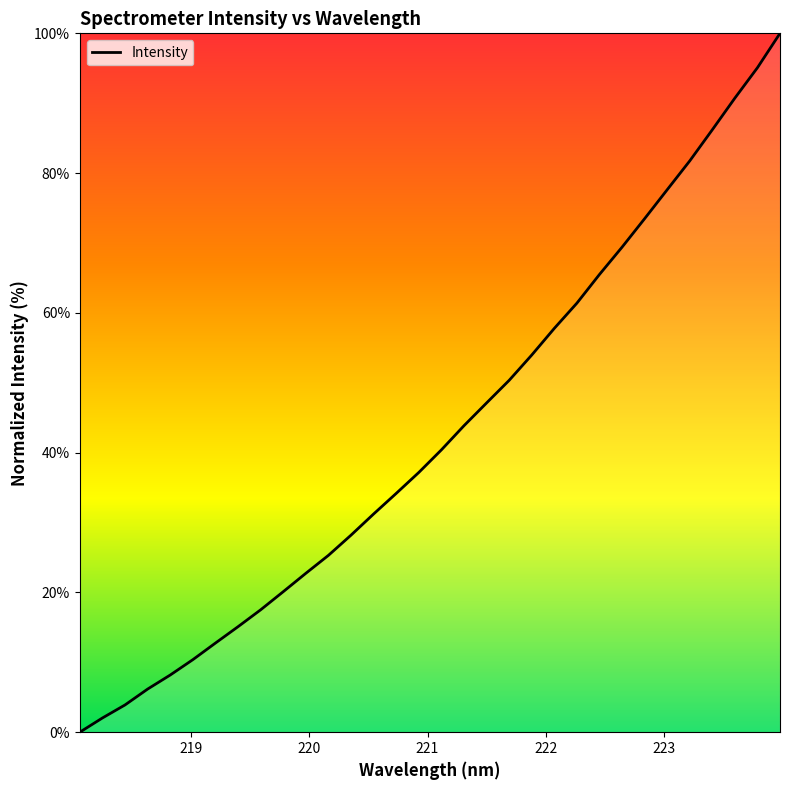

What is the greatest value displayed?

100.0